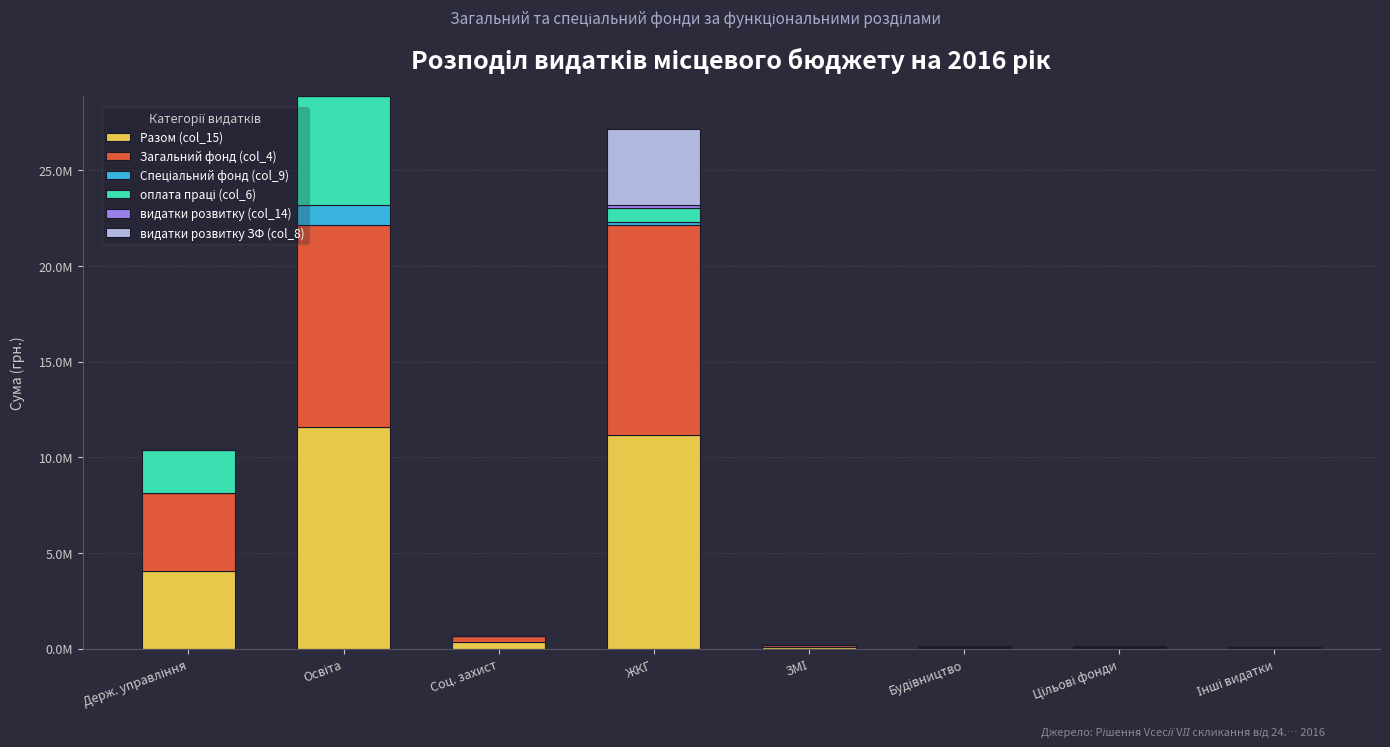

The value of оплата праці (col_6) at Держ. управління is 3636068. True or false?

False